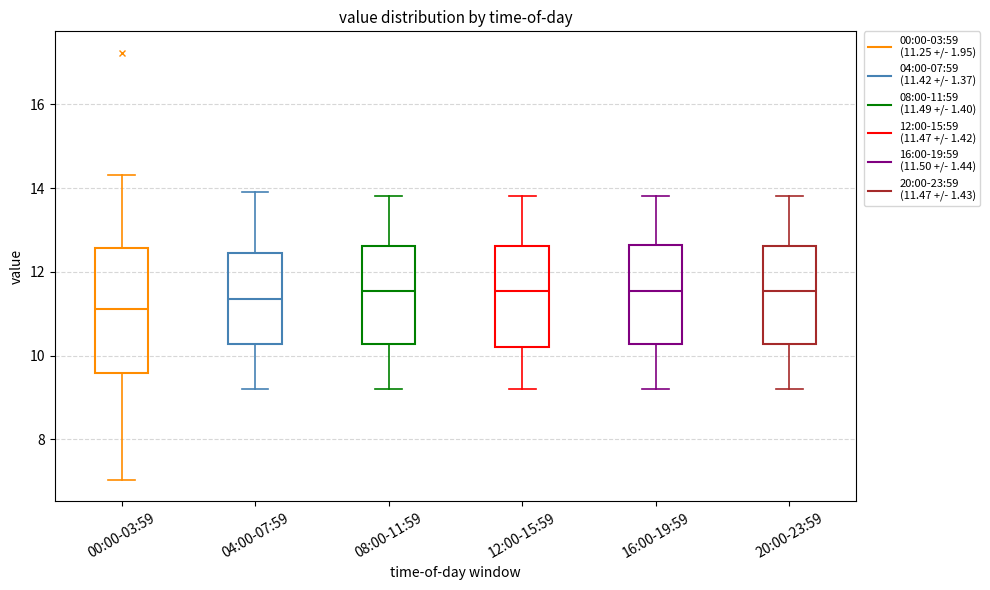

Reading left to right, read every box against the y-axis: the position of its median line, the range the box covers, and the ends of its whiskers. The values are not printed on the chart, so give them approximately, as read against the axis.

00:00-03:59: median 11.2, box 9.6 to 12.6, whiskers 7.0 to 14.4
04:00-07:59: median 11.4, box 10.2 to 12.4, whiskers 9.2 to 14.0
08:00-11:59: median 11.6, box 10.2 to 12.6, whiskers 9.2 to 13.8
12:00-15:59: median 11.6, box 10.2 to 12.6, whiskers 9.2 to 13.8
16:00-19:59: median 11.6, box 10.2 to 12.6, whiskers 9.2 to 13.8
20:00-23:59: median 11.6, box 10.2 to 12.6, whiskers 9.2 to 13.8